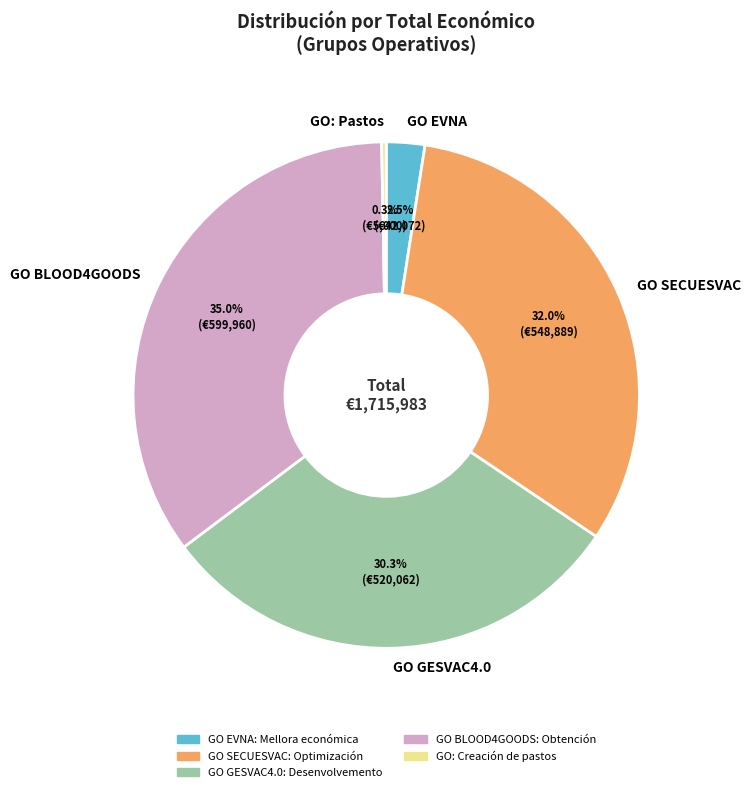

To the nearest percent, what portion does GO GESVAC4.0: Desenvolvemento represent?

30%